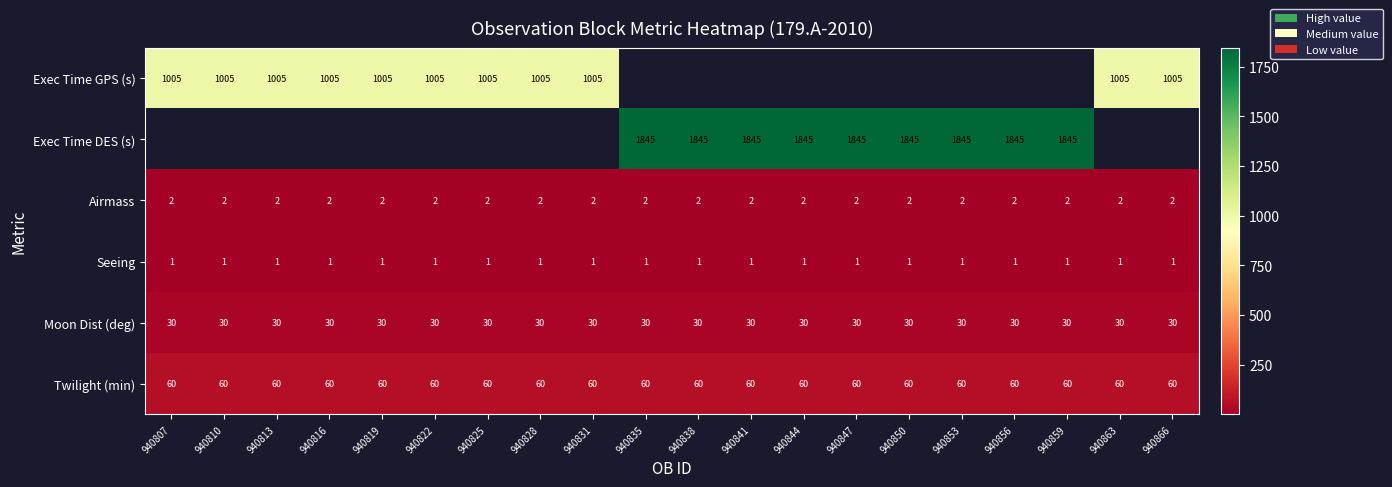

What is the sum of the Airmass values at 940835 and 940822?

4